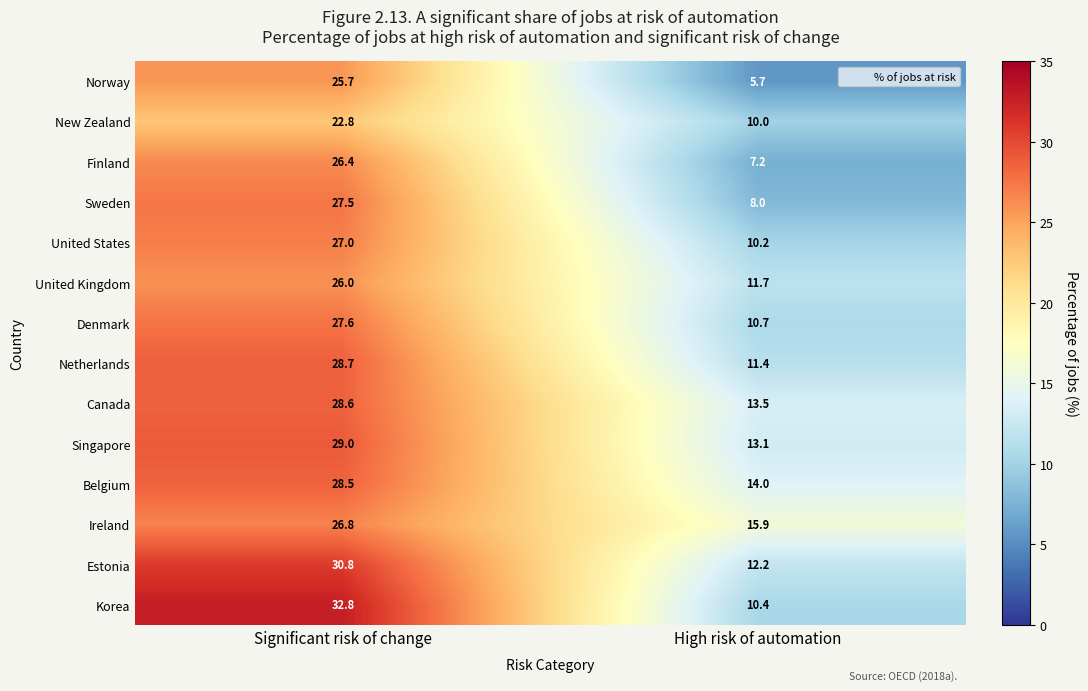

How many series are shown in this chart?

14